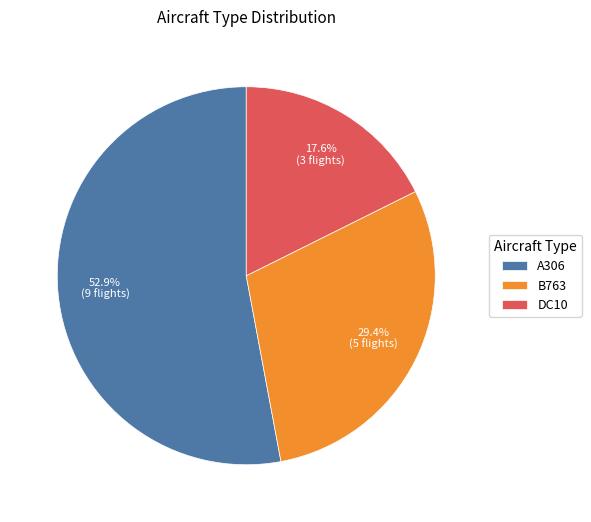

To the nearest percent, what is the difference between the A306 and DC10 slice percentages?

35%